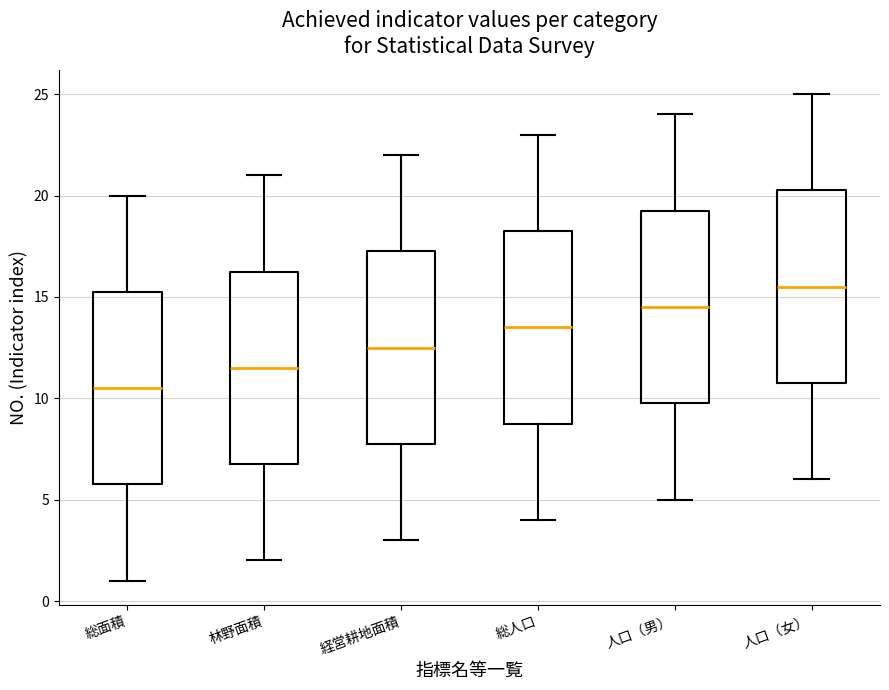

Reading left to right, read every box against the y-axis: the position of its median line, the range the box covers, and the ends of its whiskers. The values are not printed on the chart, so give them approximately, as read against the axis.

総面積: median 10.5, box 6.0 to 15.5, whiskers 1.0 to 20.0
林野面積: median 11.5, box 7.0 to 16.5, whiskers 2.0 to 21.0
経営耕地面積: median 12.5, box 8.0 to 17.5, whiskers 3.0 to 22.0
総人口: median 13.5, box 9.0 to 18.5, whiskers 4.0 to 23.0
人口（男）: median 14.5, box 10.0 to 19.5, whiskers 5.0 to 24.0
人口（女）: median 15.5, box 11.0 to 20.5, whiskers 6.0 to 25.0